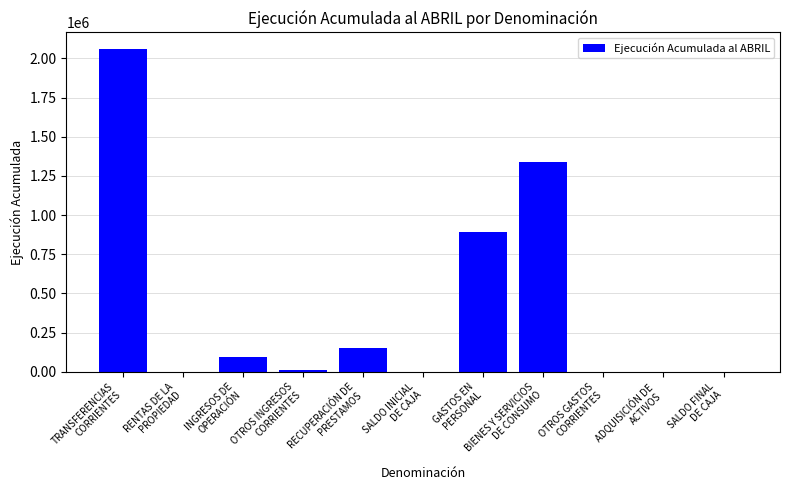

What is the maximum value shown in the chart?

2063251